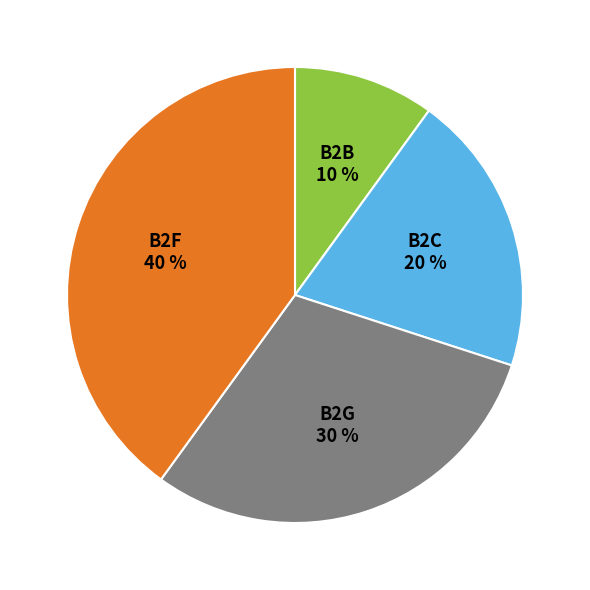

To the nearest percent, what portion does B2G represent?

30%